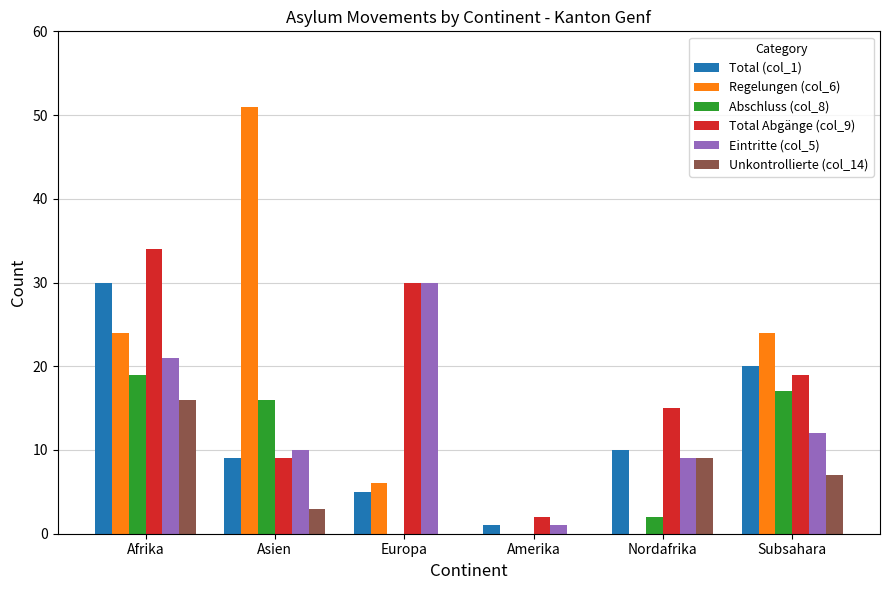

Reading left to right, list all the values displayed in this chart.

Total (col_1): Afrika=30	Asien=9	Europa=5	Amerika=1	Nordafrika=10	Subsahara=20
Regelungen (col_6): Afrika=24	Asien=51	Europa=6	Amerika=0	Nordafrika=0	Subsahara=24
Abschluss (col_8): Afrika=19	Asien=16	Europa=0	Amerika=0	Nordafrika=2	Subsahara=17
Total Abgänge (col_9): Afrika=34	Asien=9	Europa=30	Amerika=2	Nordafrika=15	Subsahara=19
Eintritte (col_5): Afrika=21	Asien=10	Europa=30	Amerika=1	Nordafrika=9	Subsahara=12
Unkontrollierte (col_14): Afrika=16	Asien=3	Europa=0	Amerika=0	Nordafrika=9	Subsahara=7